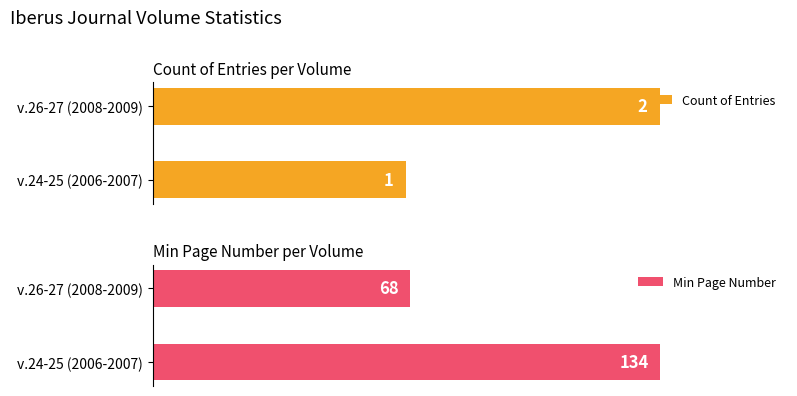

Which series has the widest spread of values?

Min Page Number